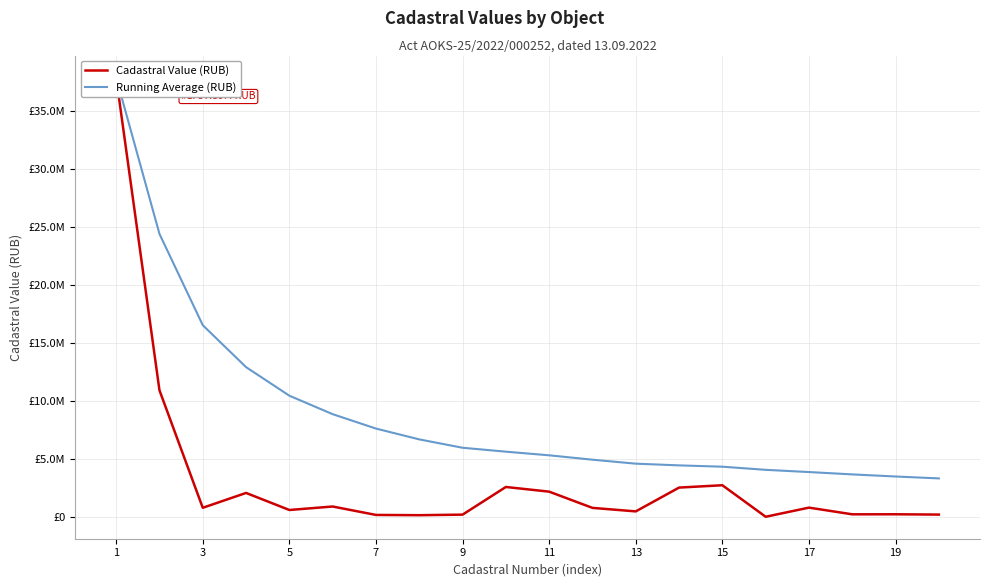

What is the average value of the Running Average (RUB) series?

8943447.9